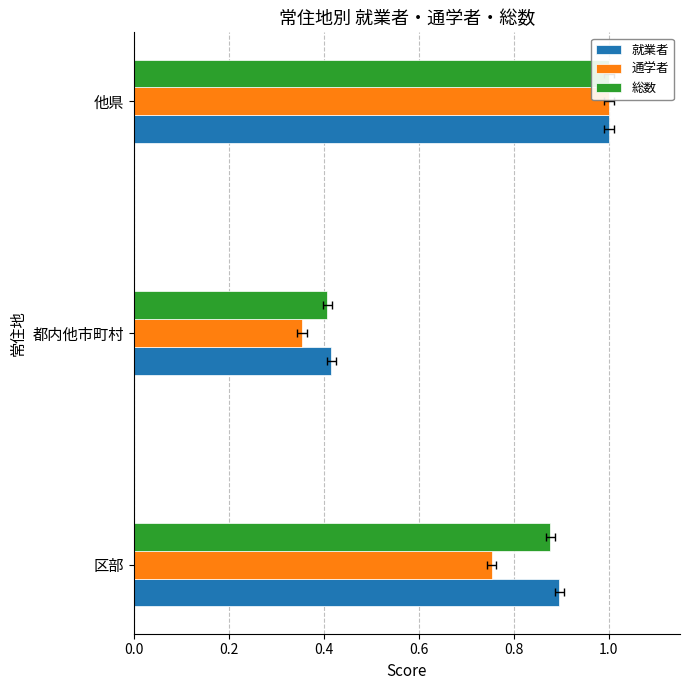

Which series has the largest total across all categories?

就業者